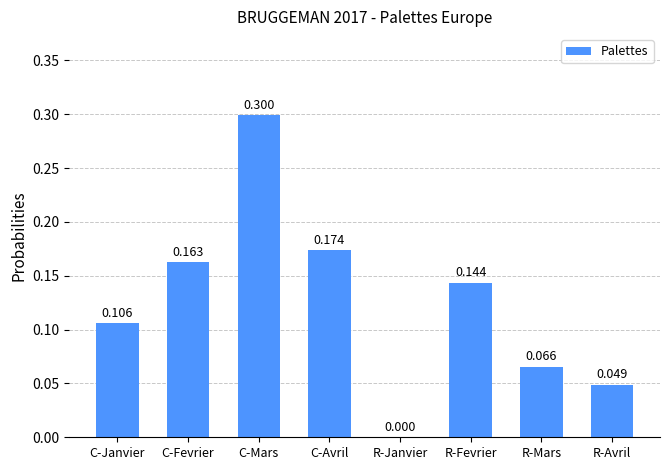

Which category has the highest value across all series?

C-Mars